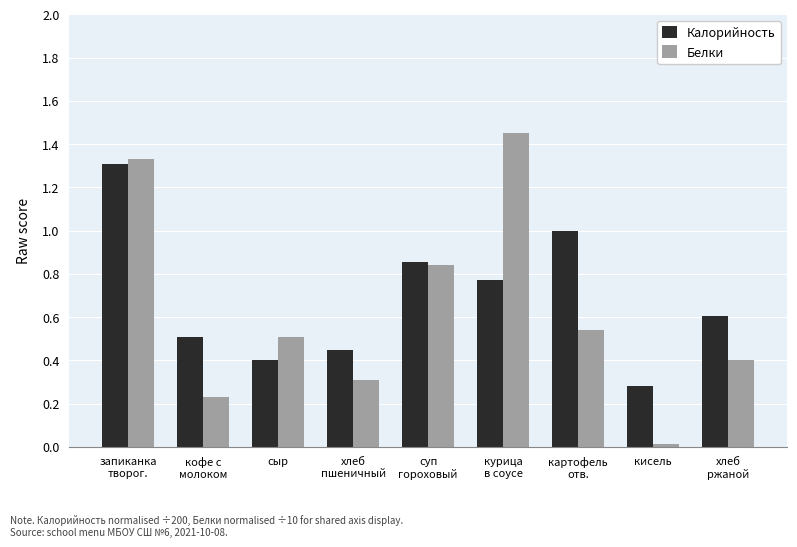

Which series has the largest total across all categories?

Калорийность